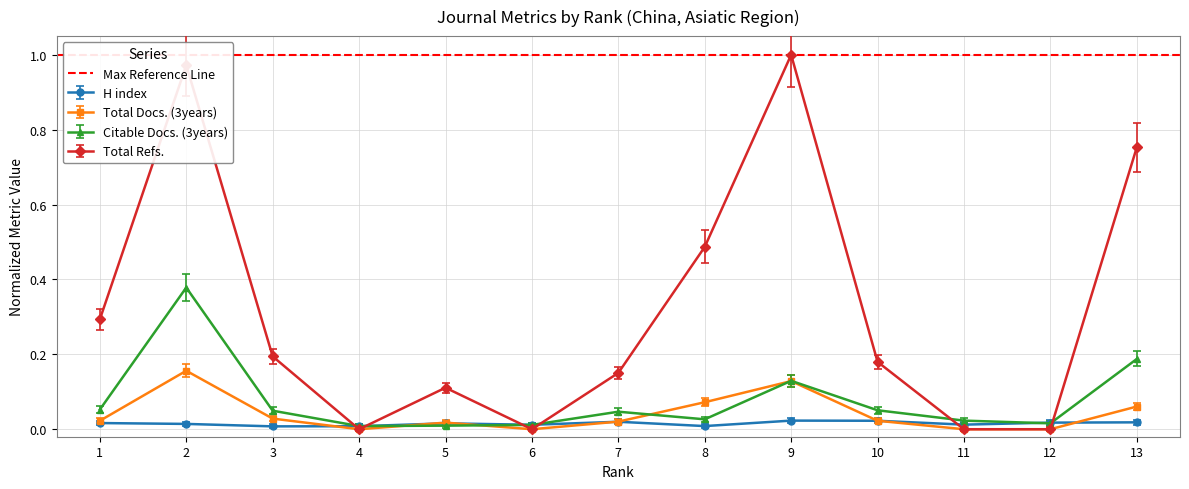

Between 7 and 2, which is larger?

7